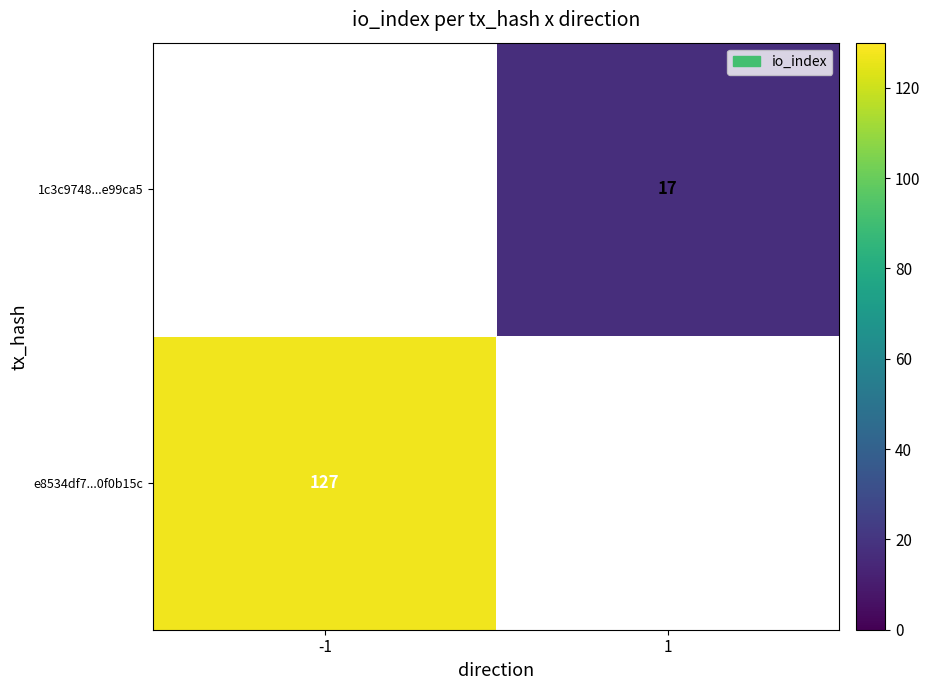

The e8534df7...0f0b15c series shows 127 at -1. True or false?

True